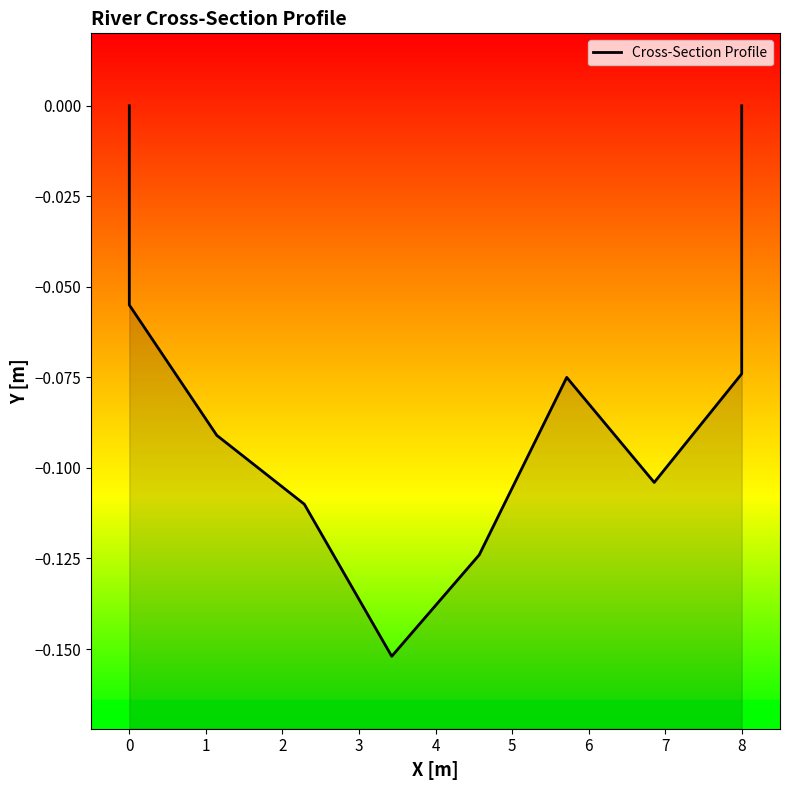

What is the sum of the values at 1 and 8?

-0.1